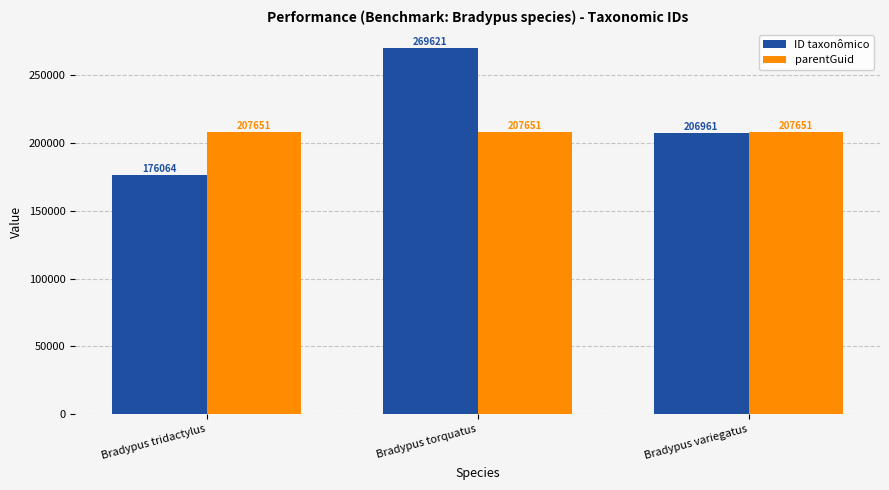

Is the value of ID taxonômico at Bradypus variegatus greater than the value of parentGuid at Bradypus tridactylus?

No